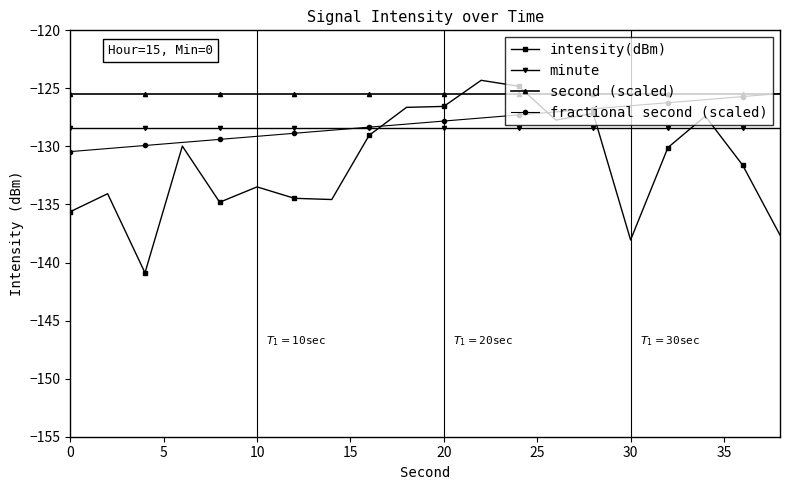

What is the value of the intensity(dBm) point at the 4th from the left?

-130.0